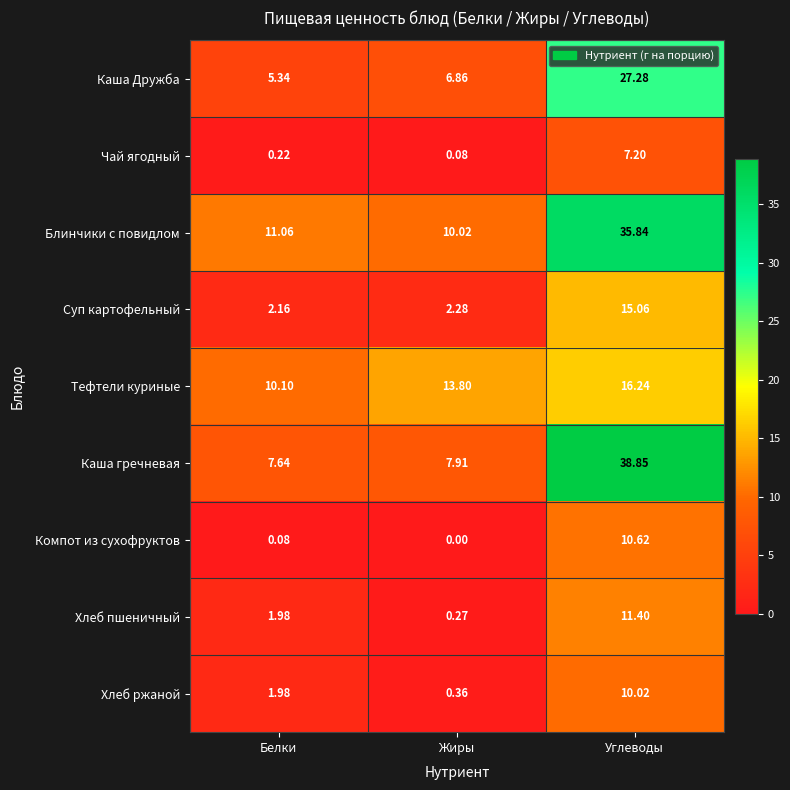

Which label corresponds to the smallest value in the chart?

Жиры